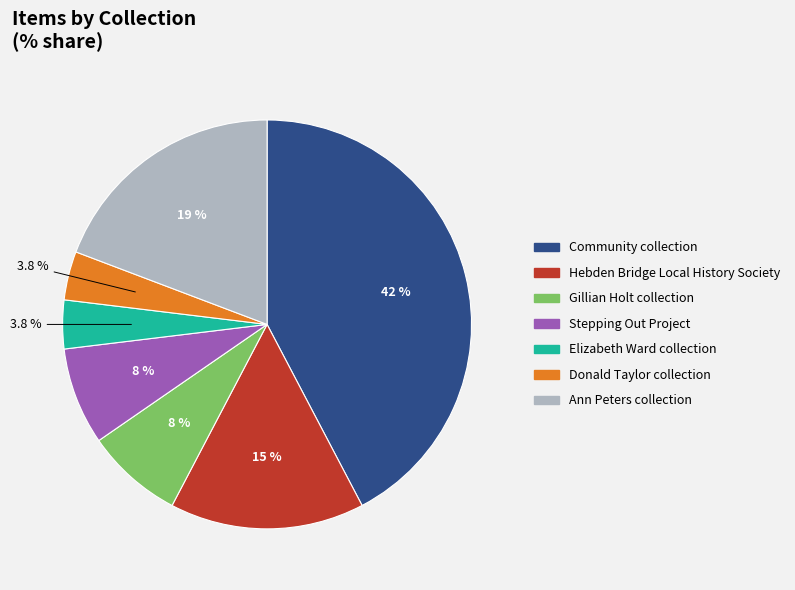

Which has a higher value, Hebden Bridge Local History Society or Ann Peters collection?

Ann Peters collection